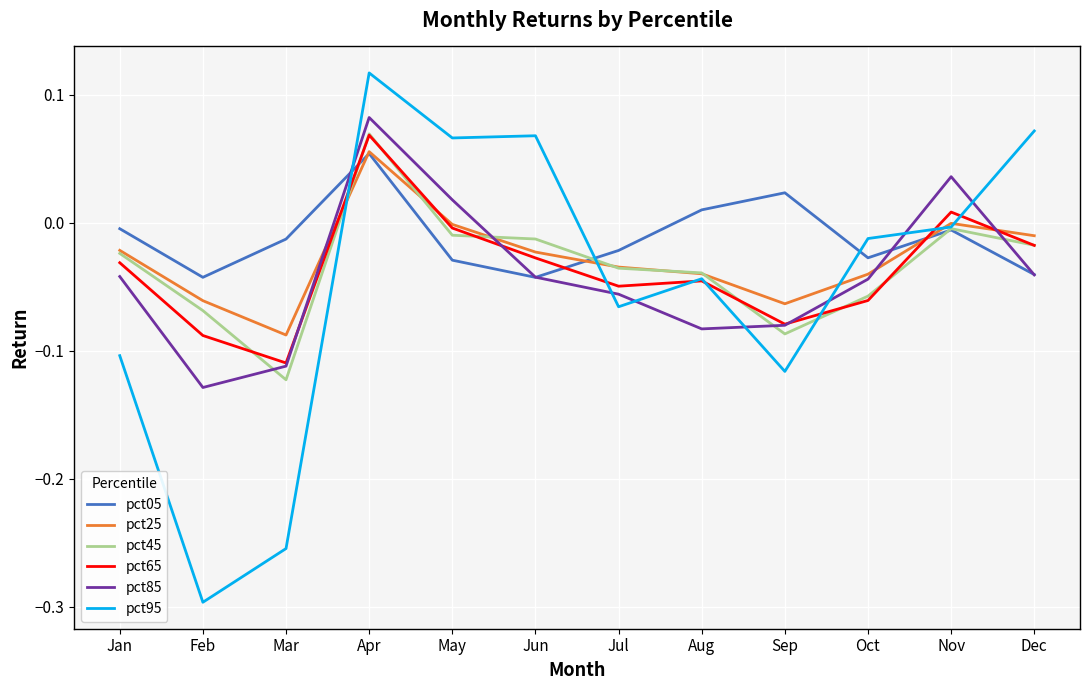

What are all the series names shown in the legend?

pct05, pct25, pct45, pct65, pct85, pct95